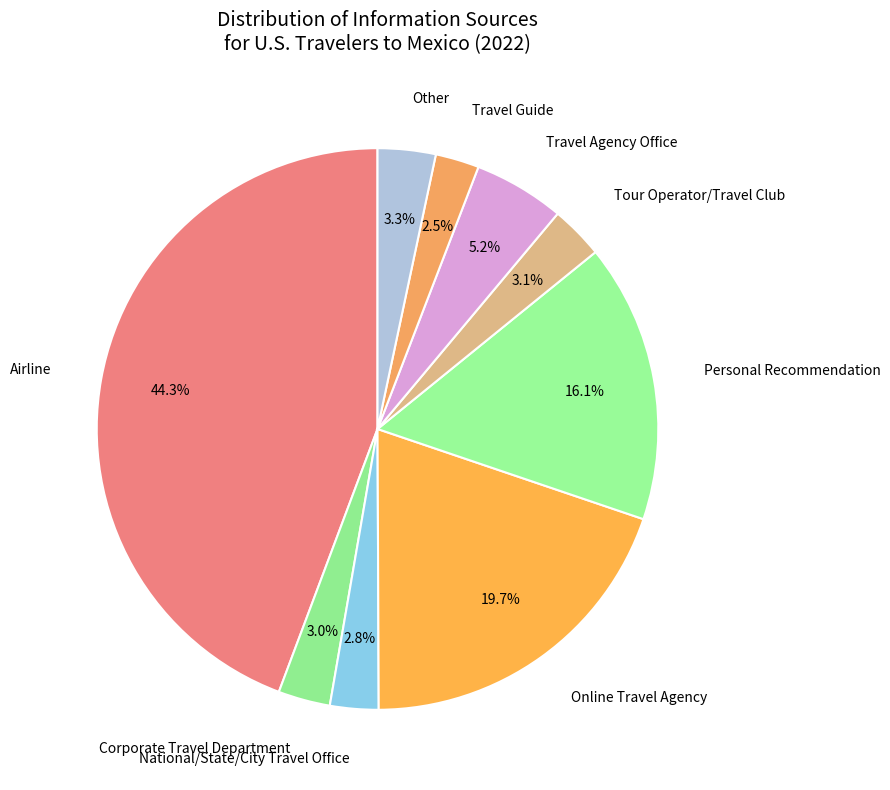

The Corporate Travel Department slice represents 3% of the pie. True or false?

True